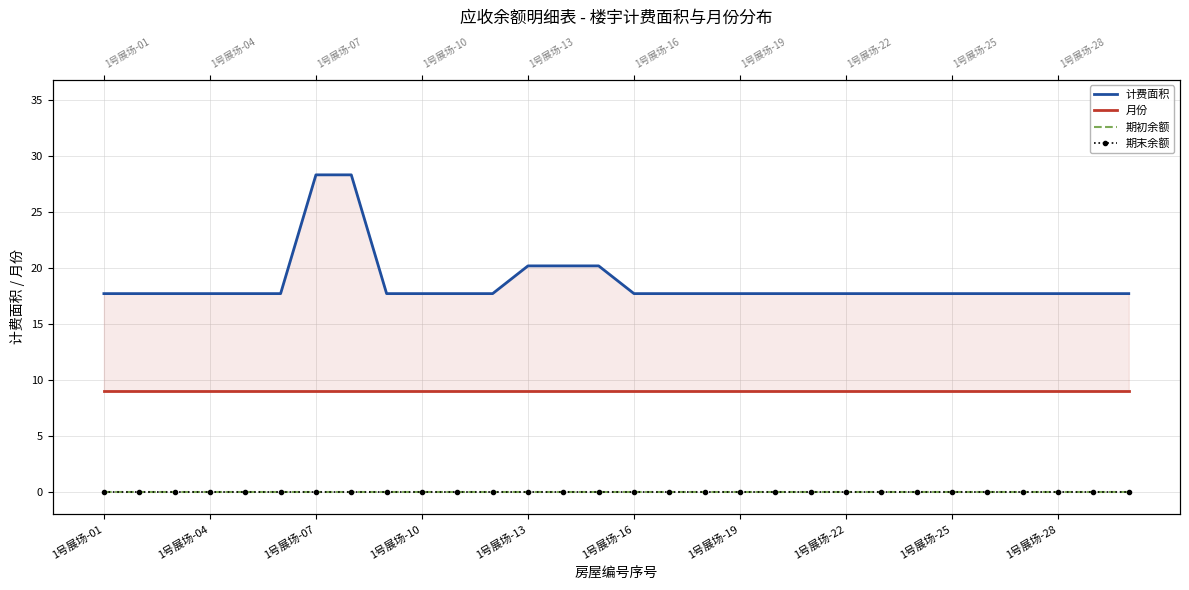

Does the chart have visible grid lines?

Yes